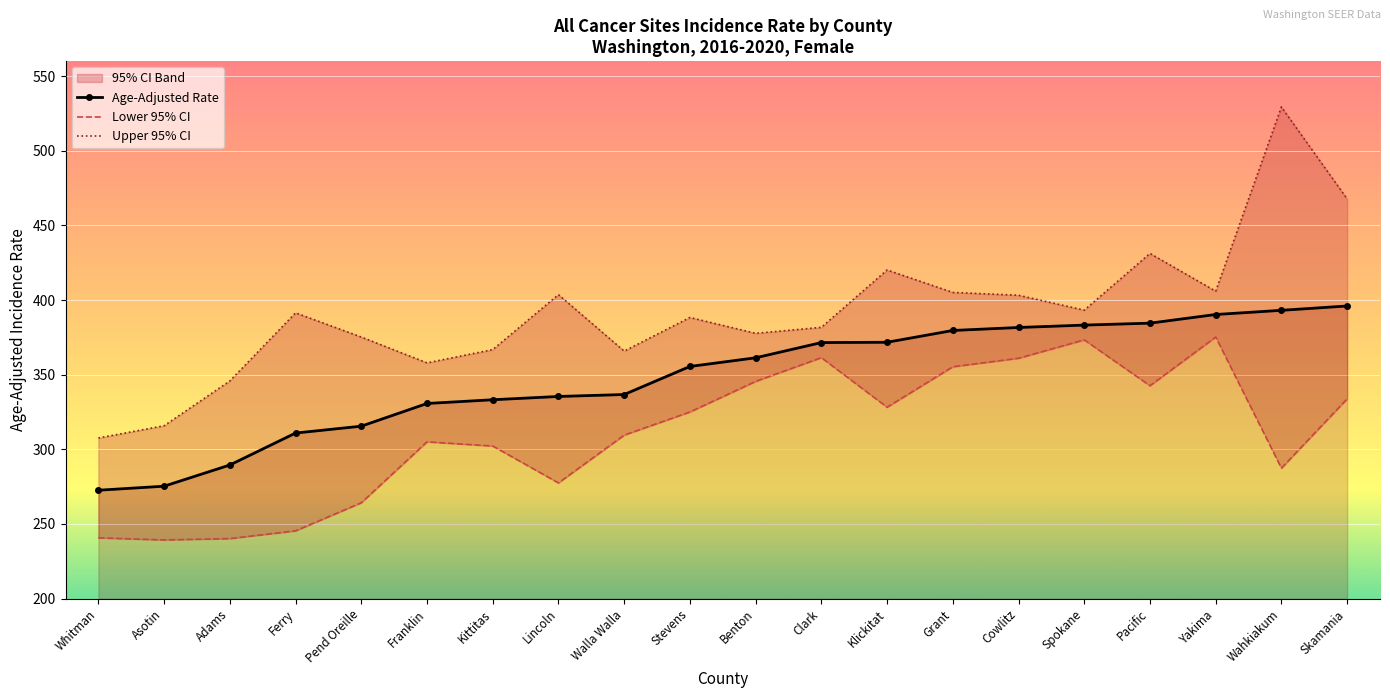

What is the total value across all series at Asotin?

830.4